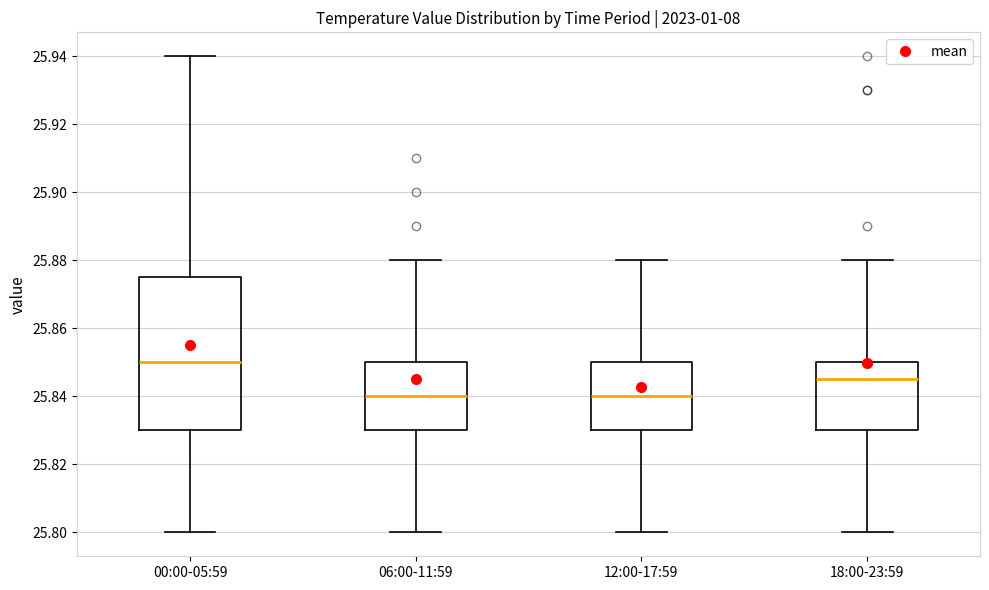

Which box is the tallest, from its lower edge to its upper edge?

00:00-05:59